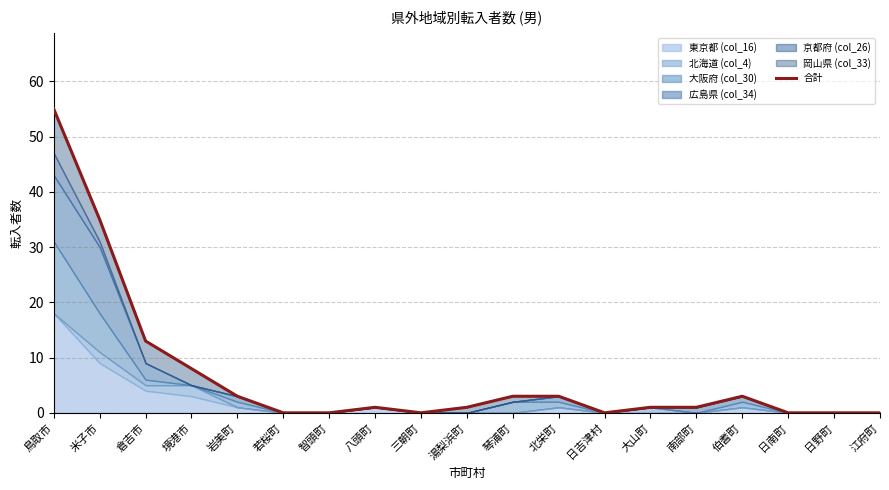

Reading right to left, what are all the values shown in this chart?

江府町=0	日野町=0	日南町=0	伯耆町=3	南部町=1	大山町=1	日吉津村=0	北栄町=3	琴浦町=3	湯梨浜町=1	三朝町=0	八頭町=1	智頭町=0	若桜町=0	岩美町=3	境港市=8	倉吉市=13	米子市=35	鳥取市=55